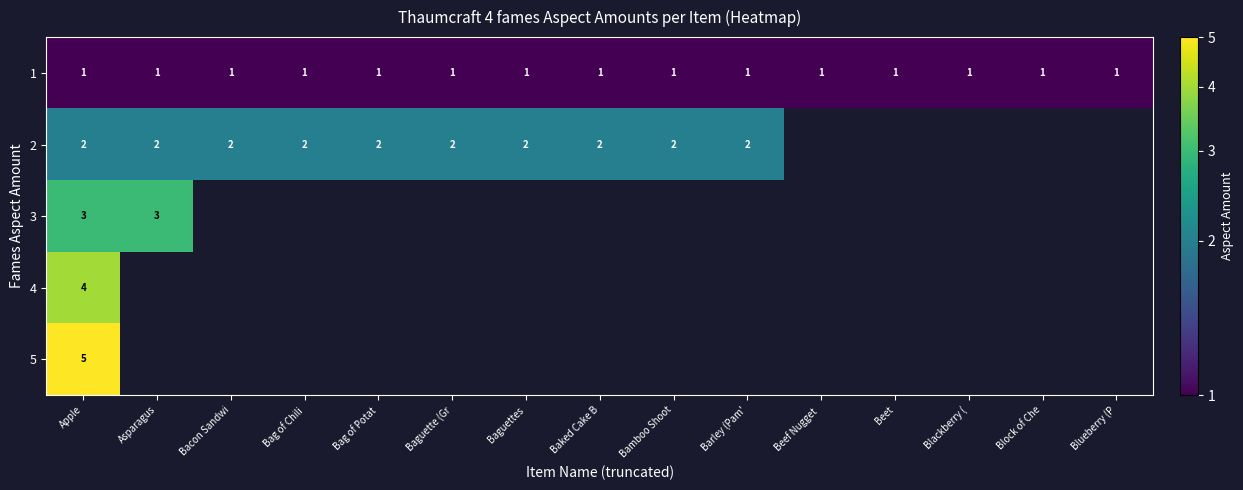

Rank the series at Apple from highest to lowest value.

5, 4, 3, 2, 1